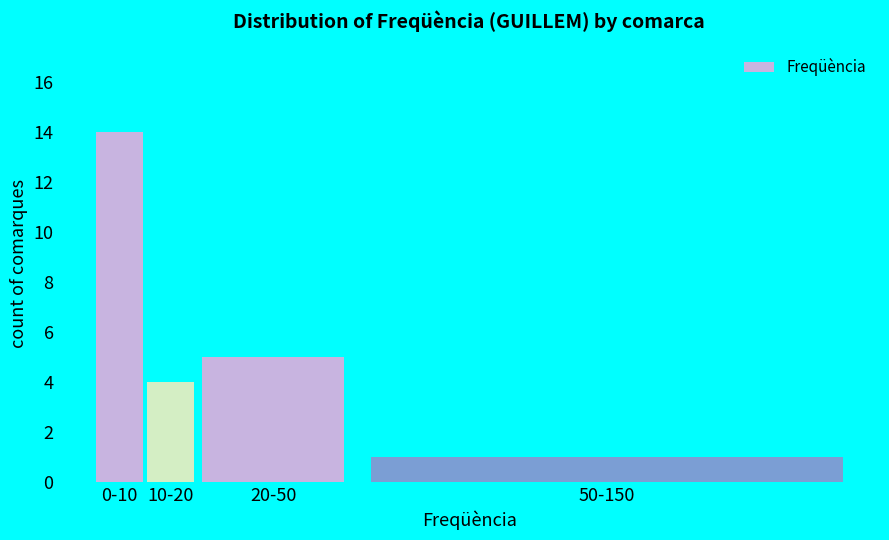

Reading right to left, list all the values displayed in this chart.

1	5	4	14